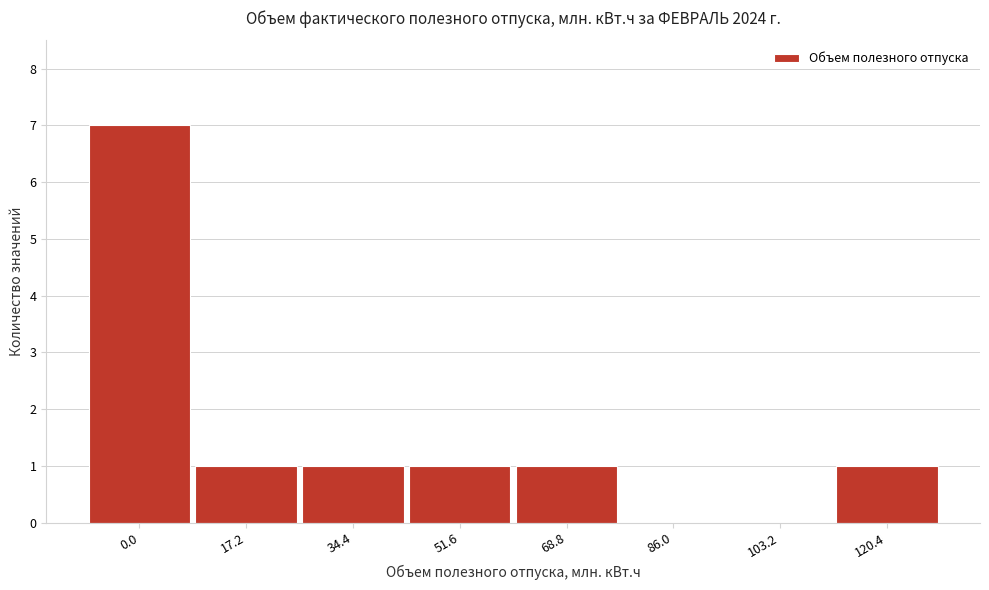

Reading right to left, transcribe all the data shown in this chart.

120.4=1	103.2=0	86.0=0	68.8=1	51.6=1	34.4=1	17.2=1	0.0=7